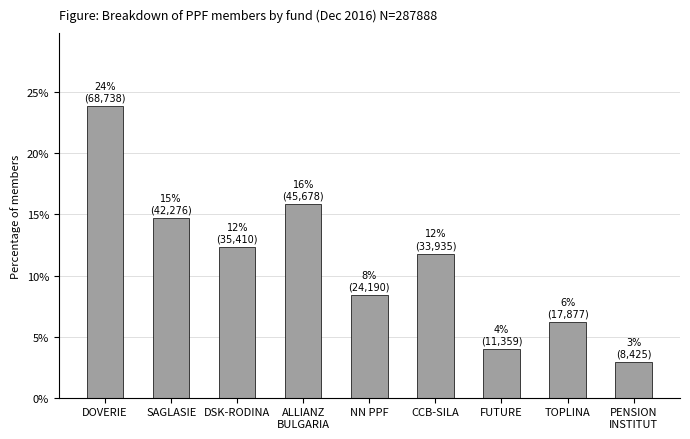

Which has a higher value, TOPLINA or PENSION
INSTITUT?

TOPLINA